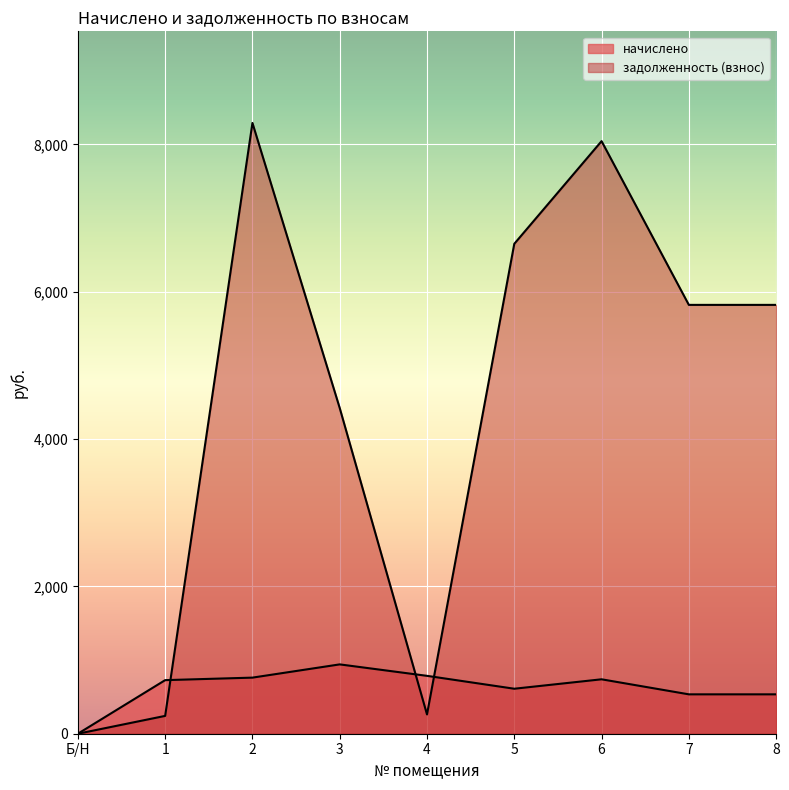

Which series ends up on top after the final intersection of начислено and задолженность (взнос)?

задолженность (взнос)